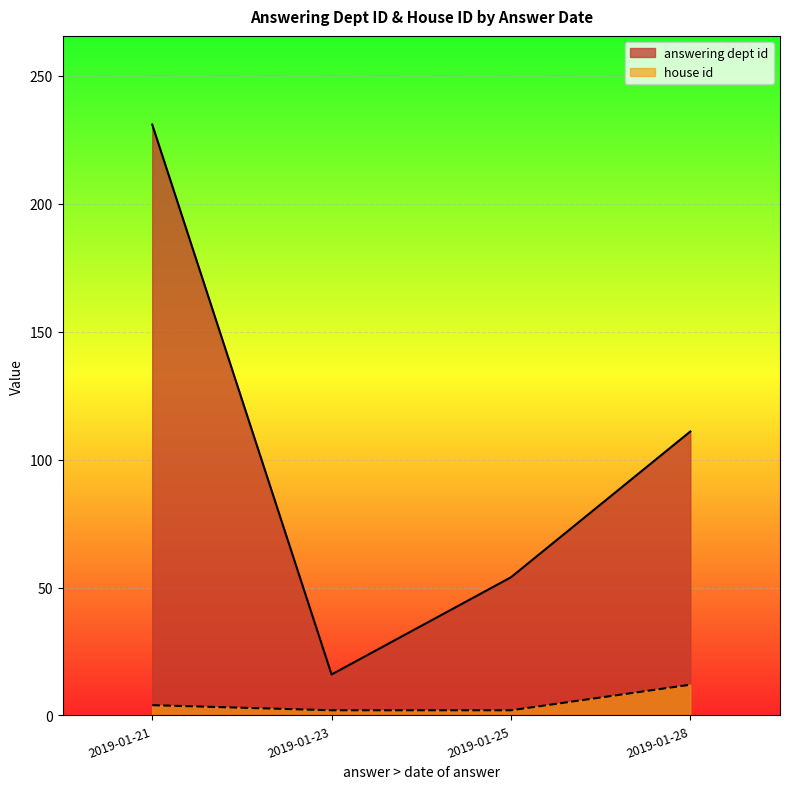

True or false: answering dept id and house id intersect in this chart.

False